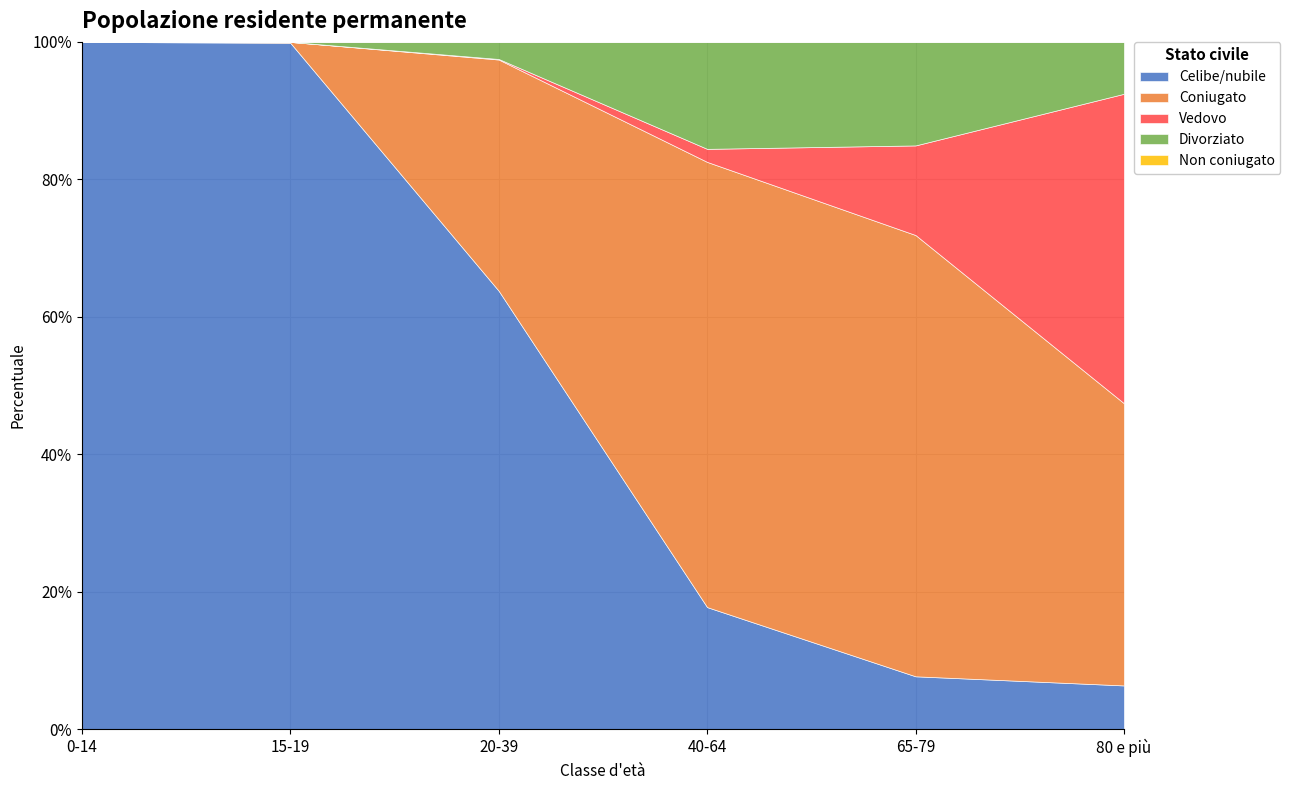

Does the chart have visible grid lines?

Yes